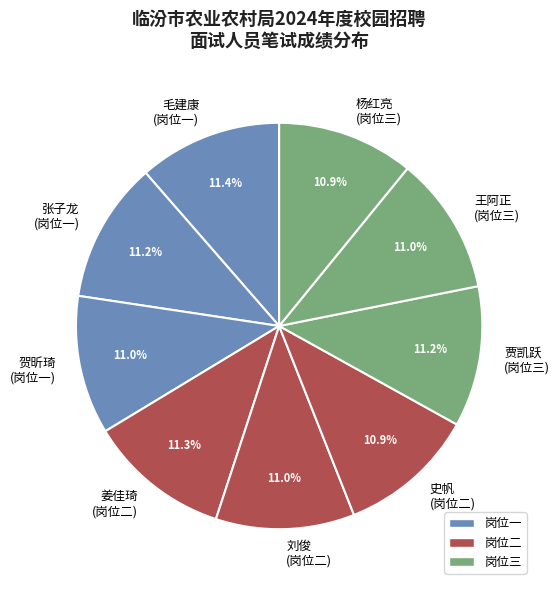

What is the total percentage of 贾凯跃 (岗位三) and 姜佳琦 (岗位二)?

22.5%